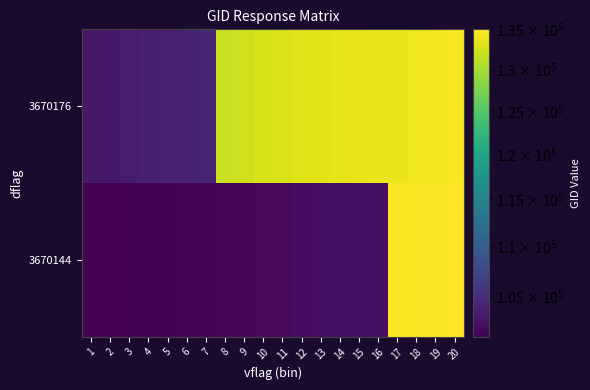

How many categories are shown in the chart?

20